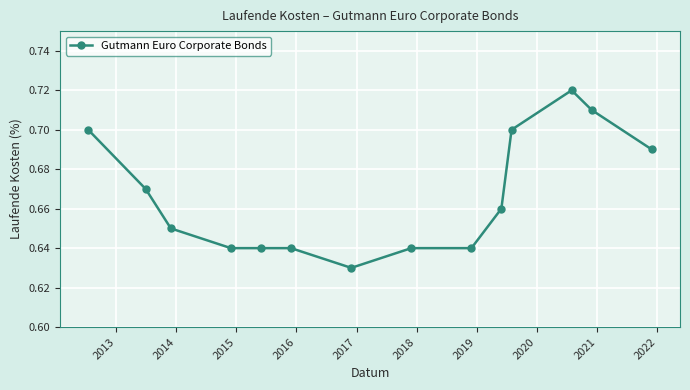

What is the sum of all values?

9.3